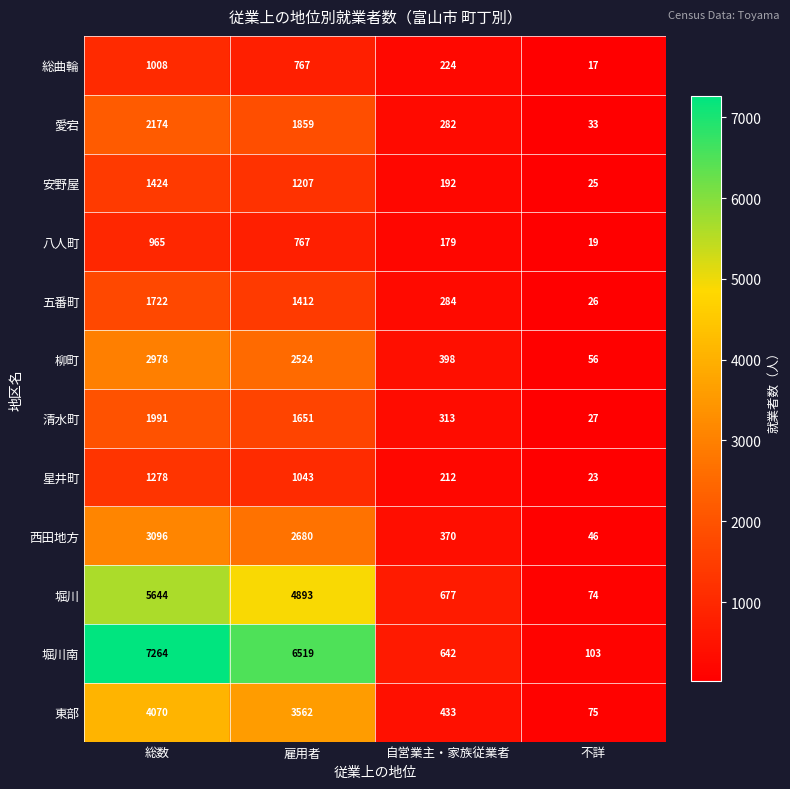

What is the average value of the 総曲輪 series?

504